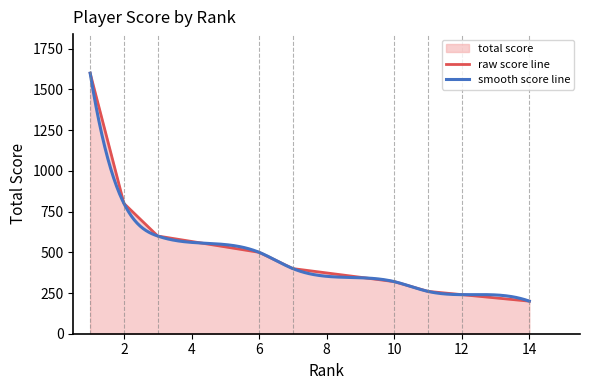

The value of raw score line at 10 is 320. True or false?

True